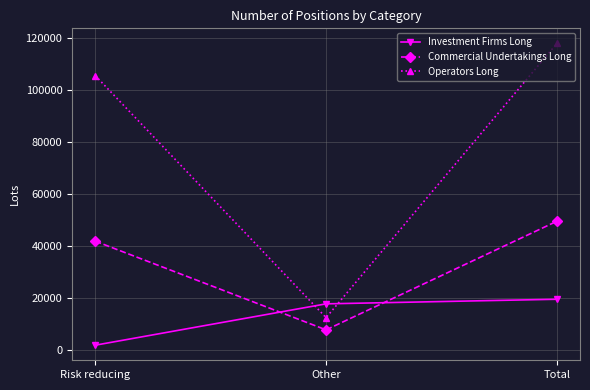

What position from the right is Total?

1